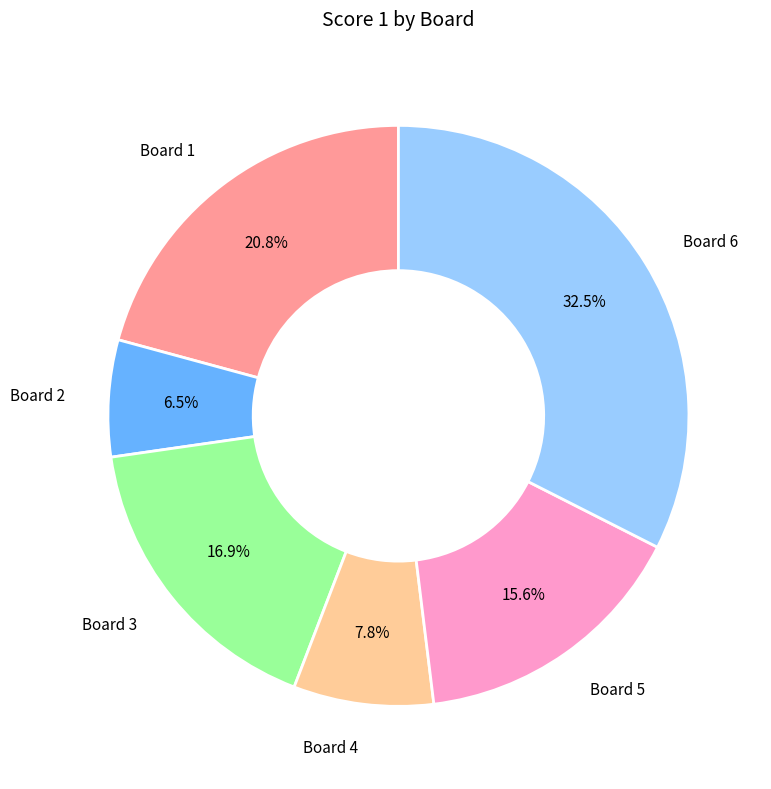

How many segments does this pie chart have?

6